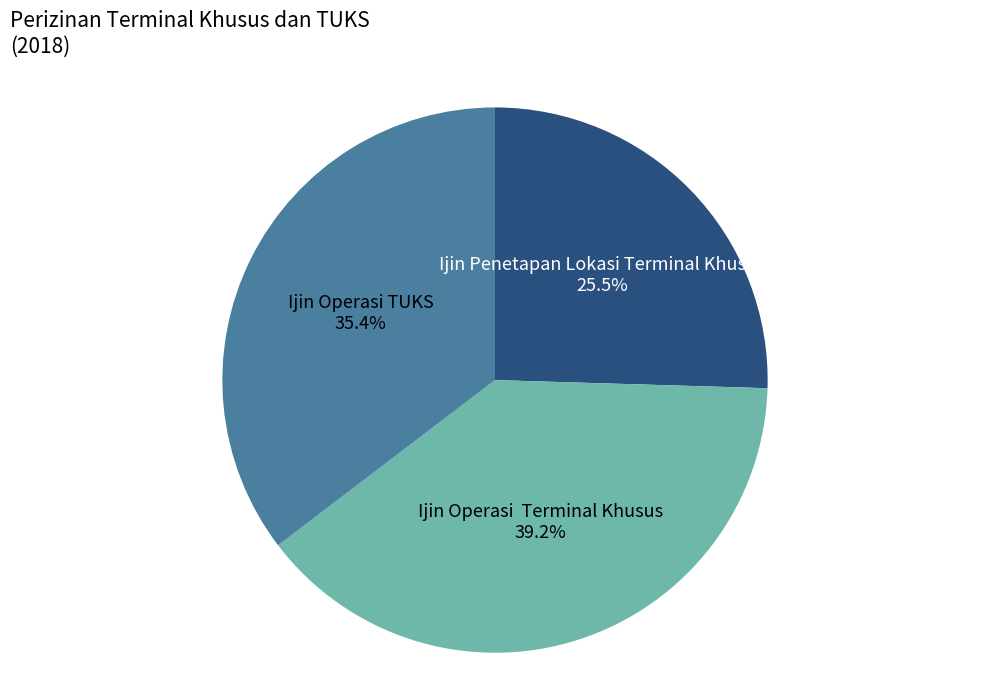

Is Ijin Penetapan Lokasi Terminal Khusus the majority of the pie?

No